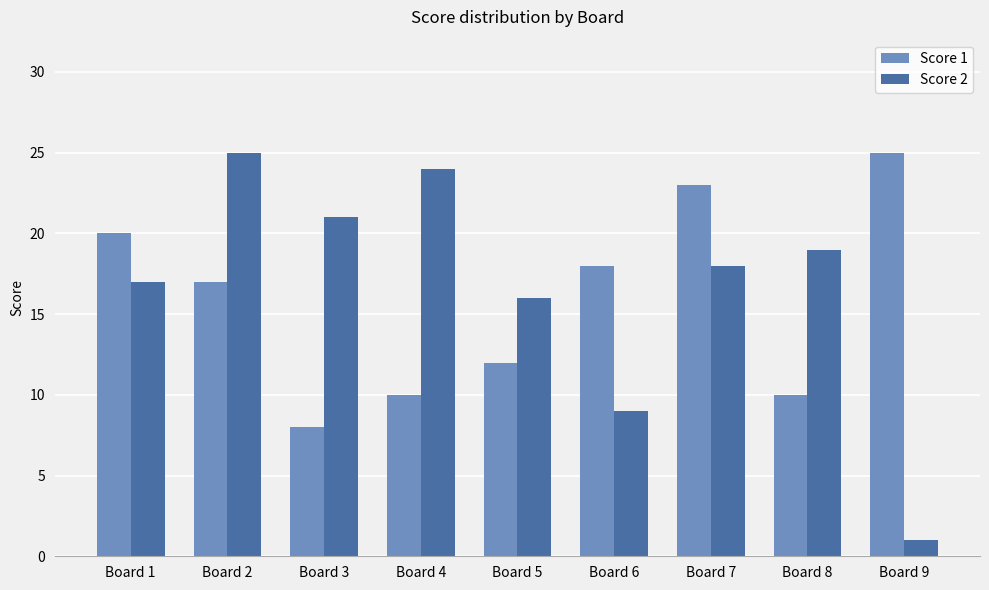

The value of Score 1 at Board 4 is 16. True or false?

False